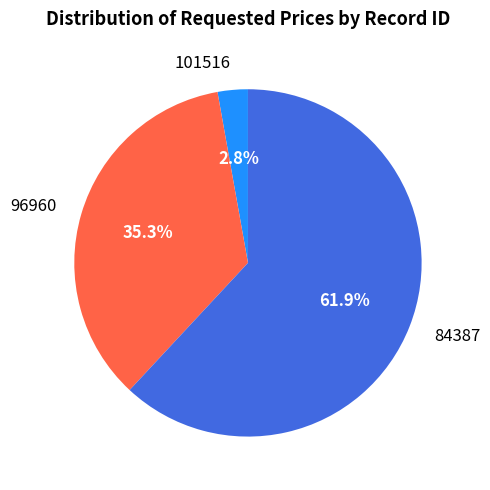

Which category has the smallest portion of the pie?

101516